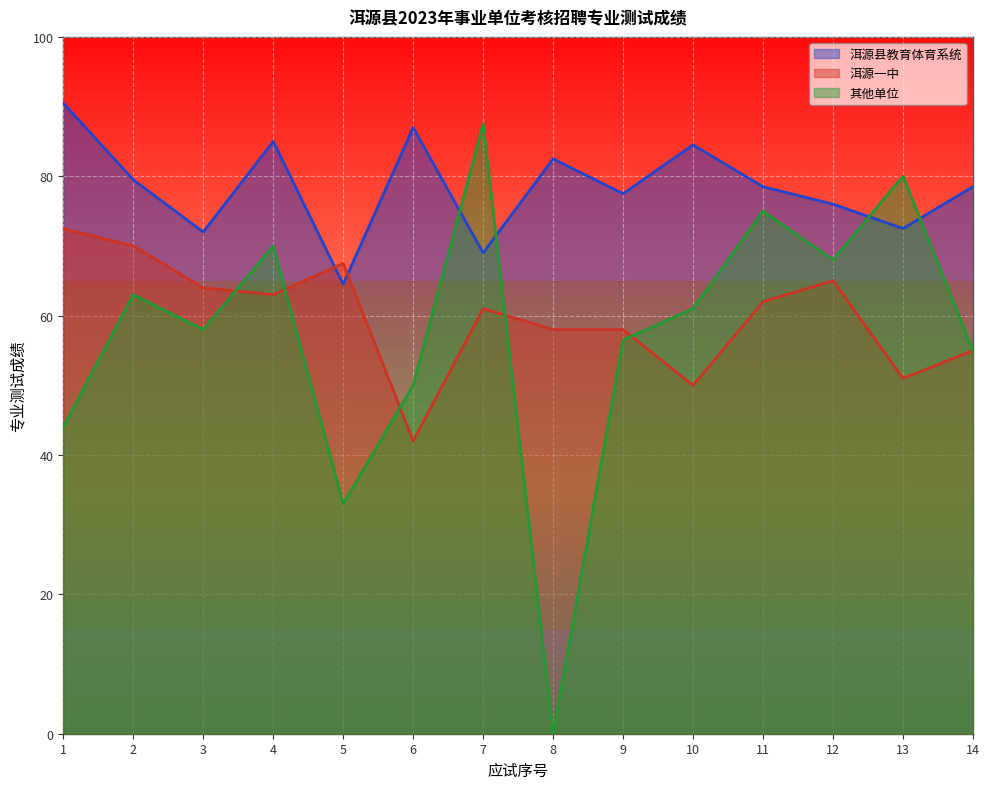

True or false: 洱源县教育体育系统 has a value of 90.5 at 5.

False